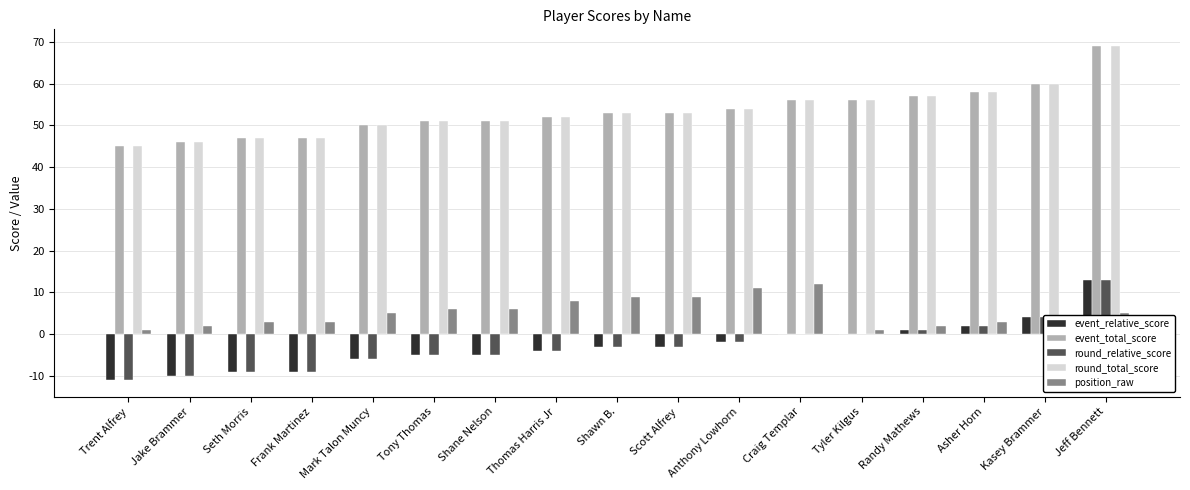

Does the chart contain stacked bars?

No